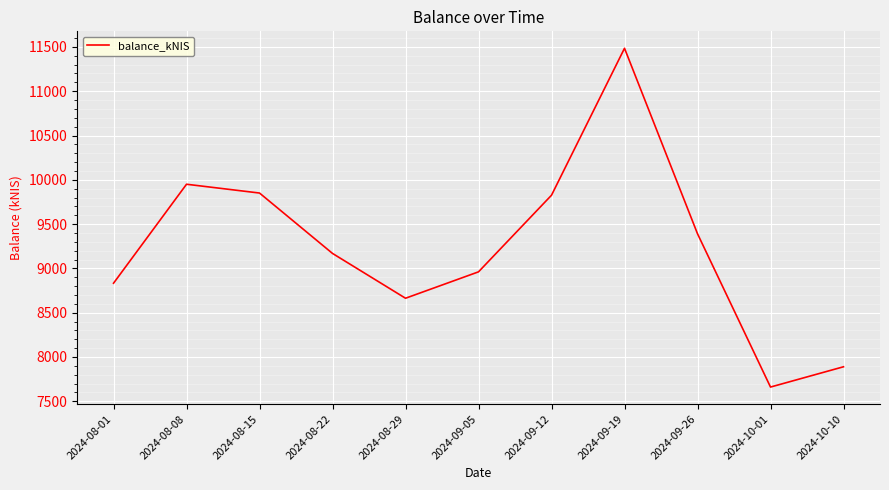

The value at 2024-08-15 is 9850.5. True or false?

True